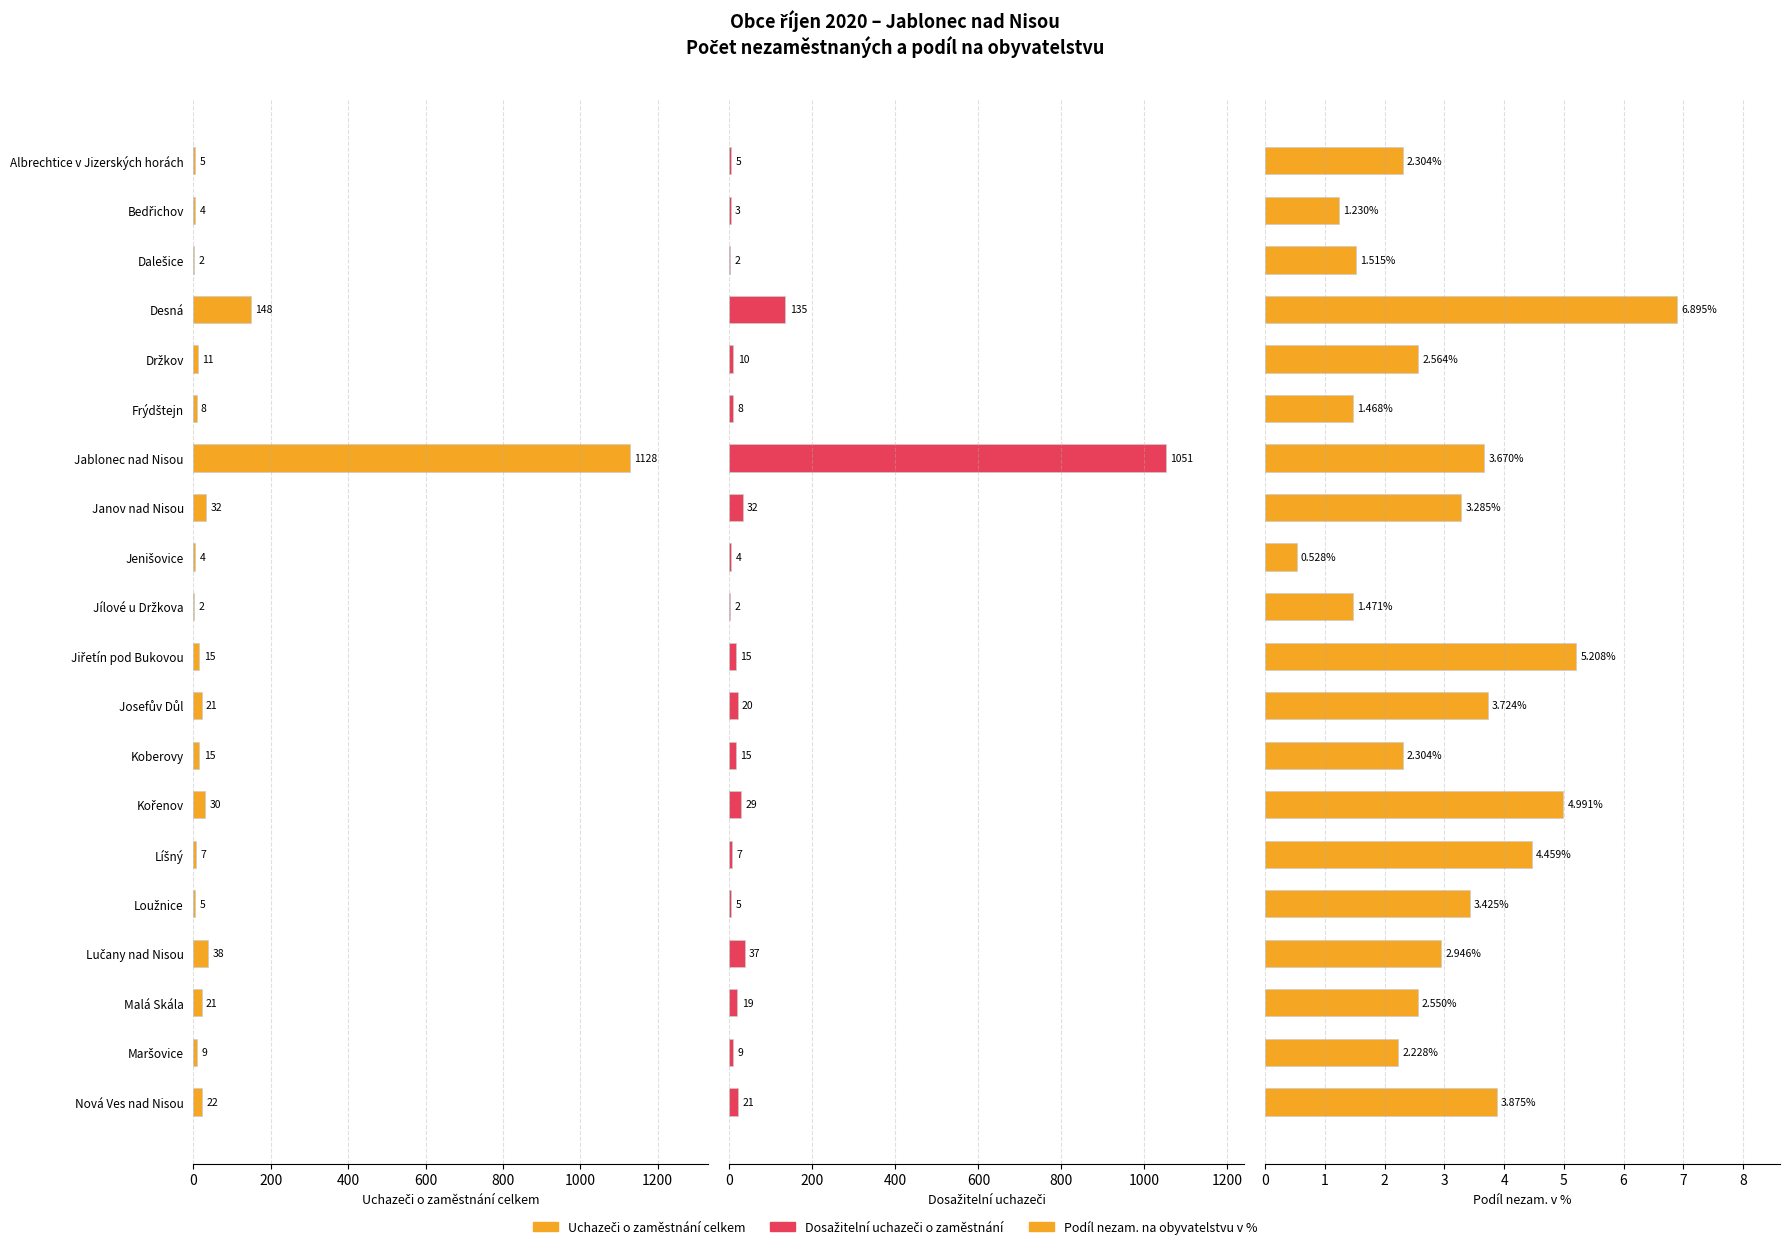

What is the smallest value displayed?

0.5